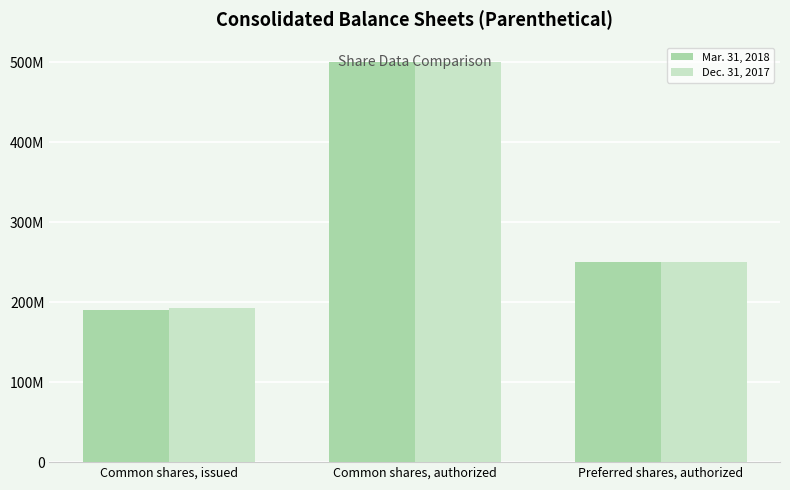

What are all the series names shown in the legend?

Mar. 31, 2018, Dec. 31, 2017